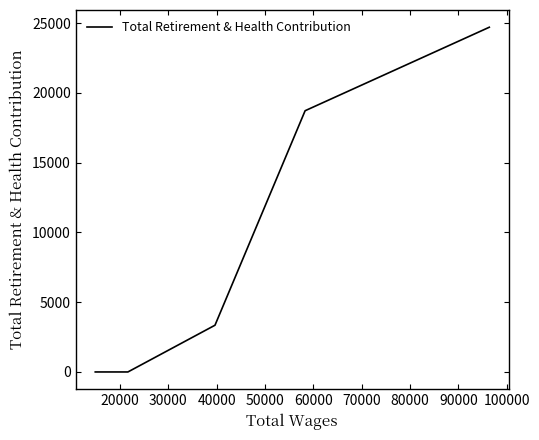

How many values are between 0 and 18721?

4